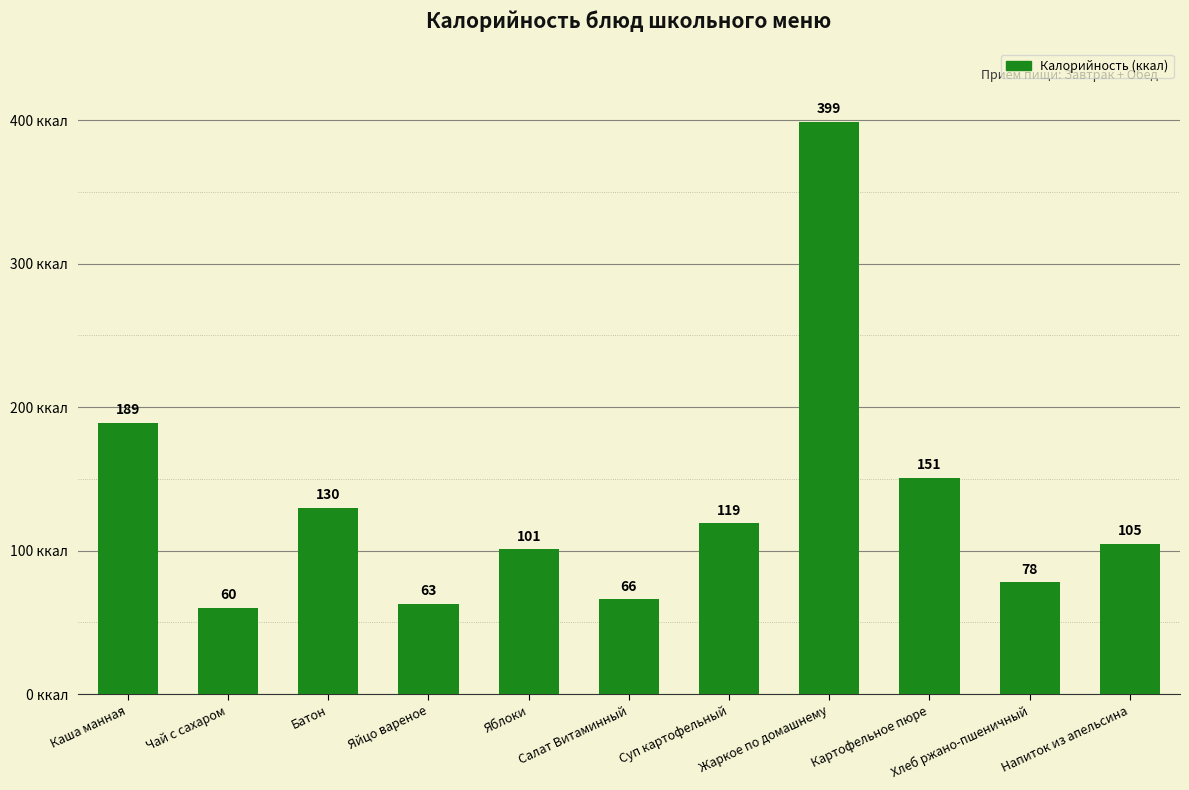

How many categories are shown in the chart?

11